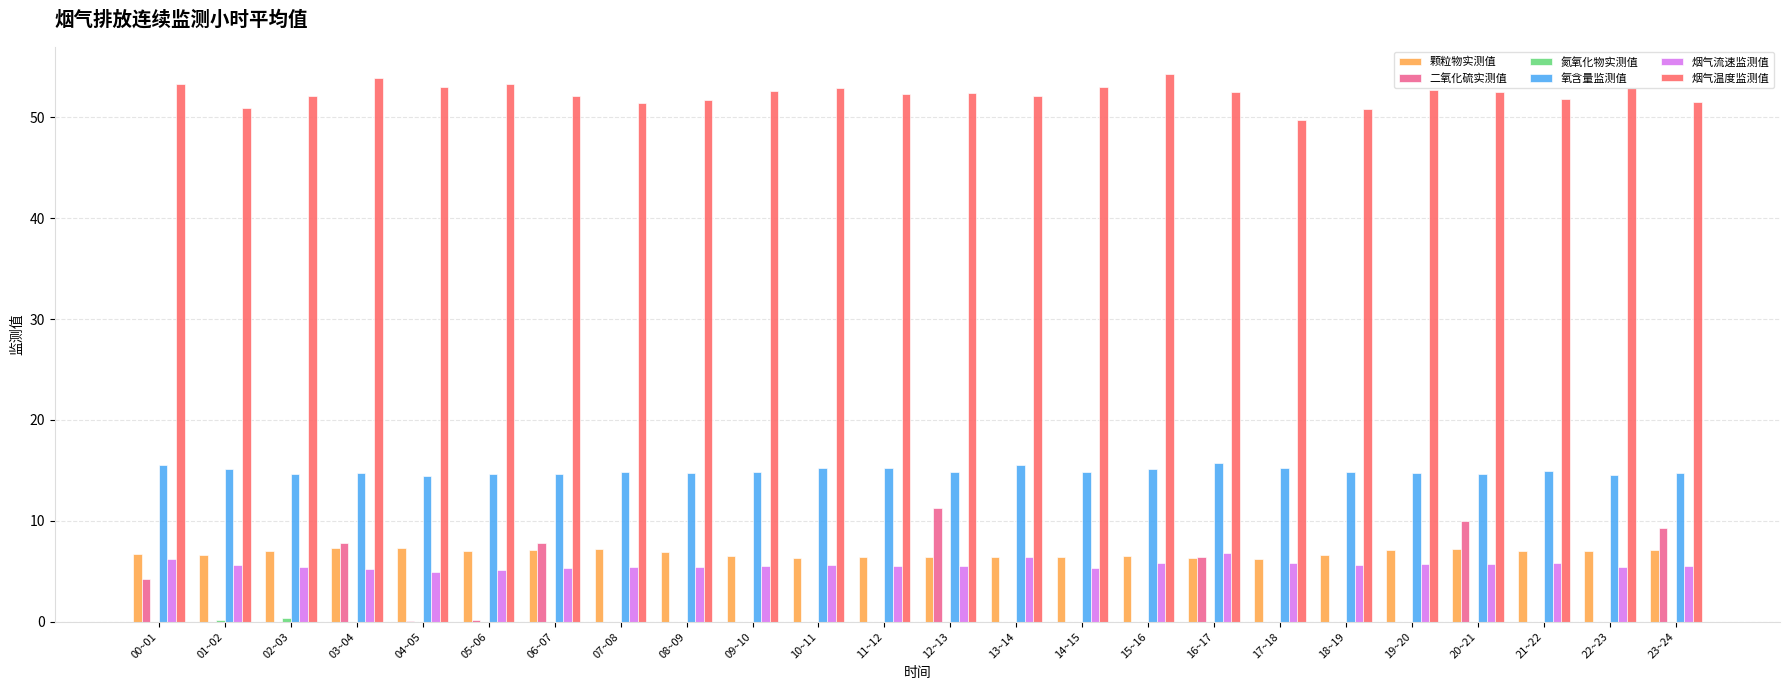

The 烟气流速监测值 series shows 1.6 at 20~21. True or false?

False